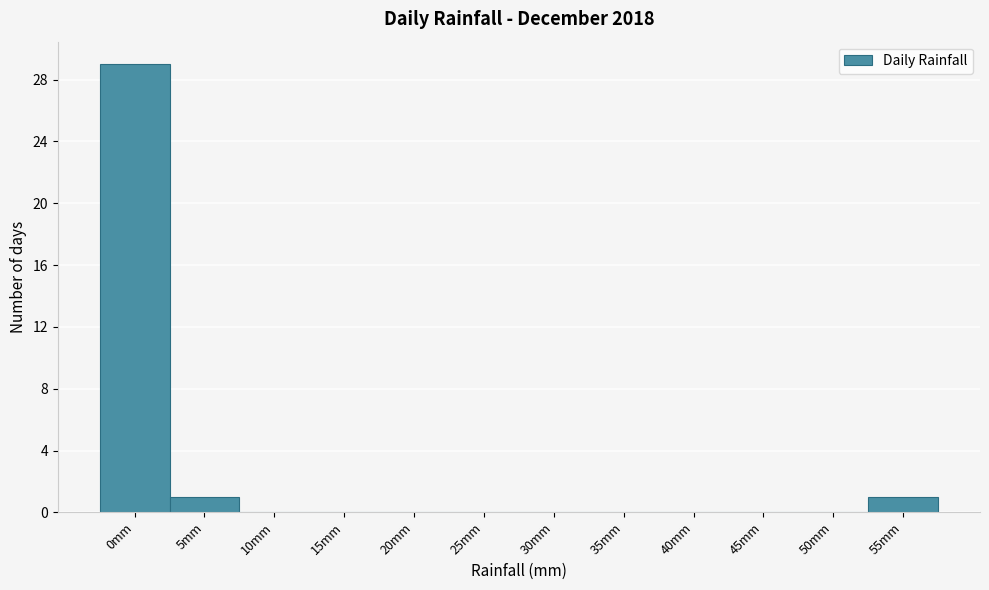

Reading left to right, what are all the values shown in this chart?

0mm=29	5mm=1	10mm=0	15mm=0	20mm=0	25mm=0	30mm=0	35mm=0	40mm=0	45mm=0	50mm=0	55mm=1